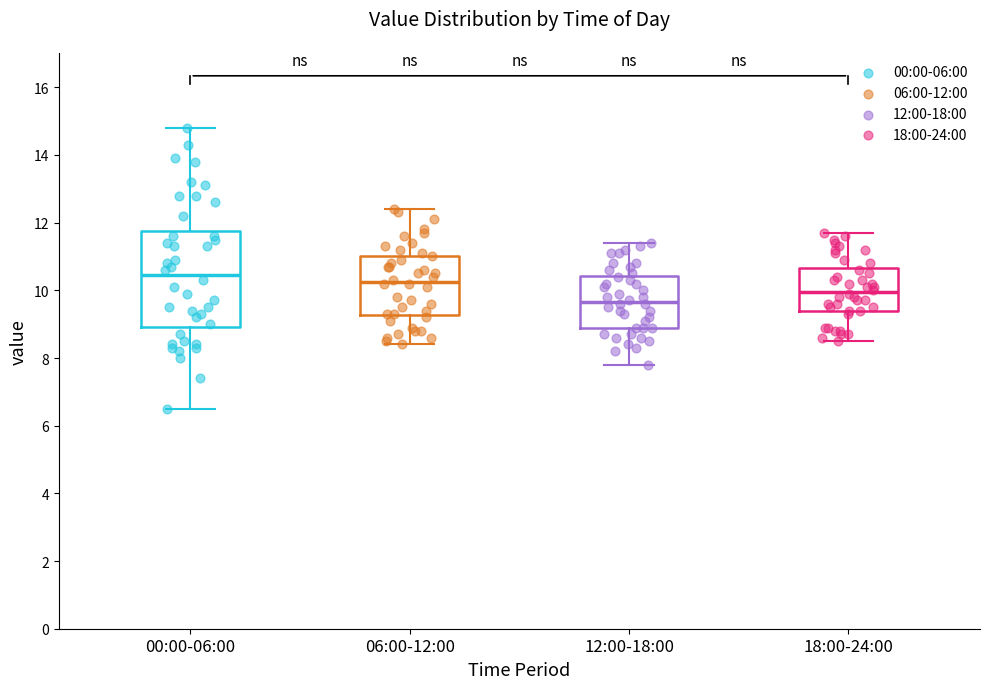

Which box is the tallest, from its lower edge to its upper edge?

00:00-06:00